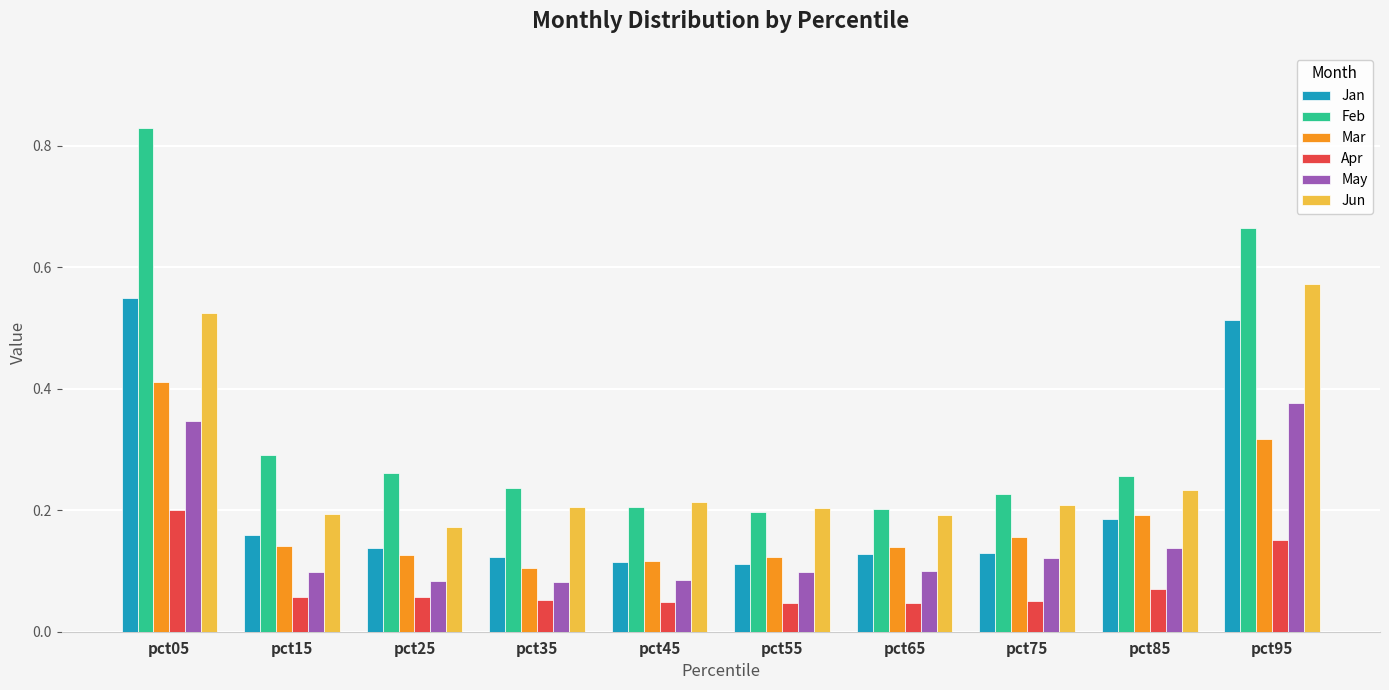

At which label does Feb reach its peak?

pct05